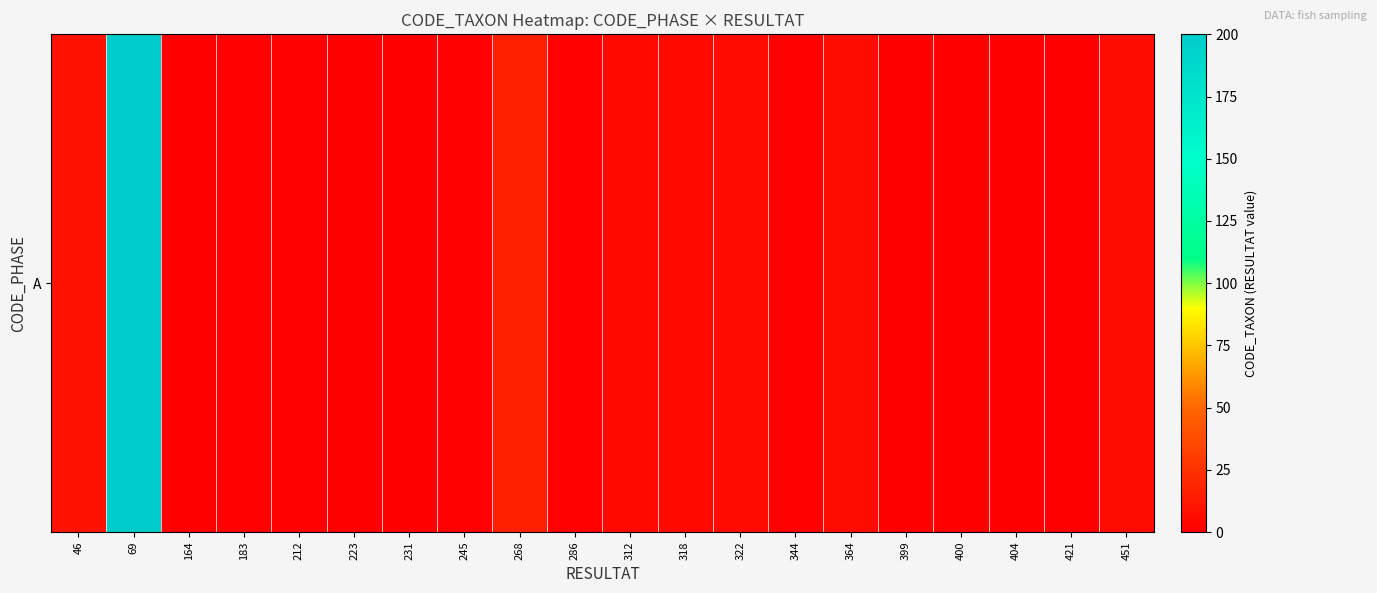

At which label is the value closest to 100?

268